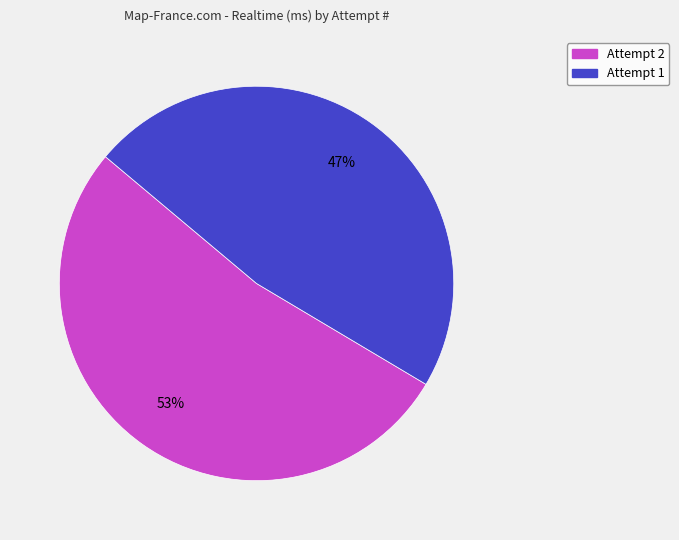

Is the sum of Attempt 1 and Attempt 2 greater than half?

Yes